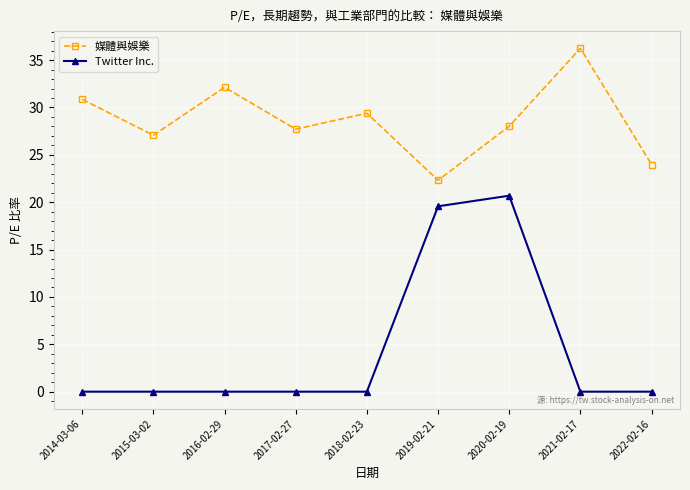

True or false: Twitter Inc. and 媒體與娛樂 intersect in this chart.

False